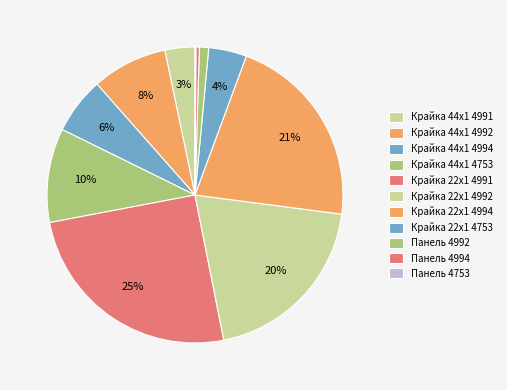

Is it true that Крайка 22x1 4991 is 25% of the pie?

True